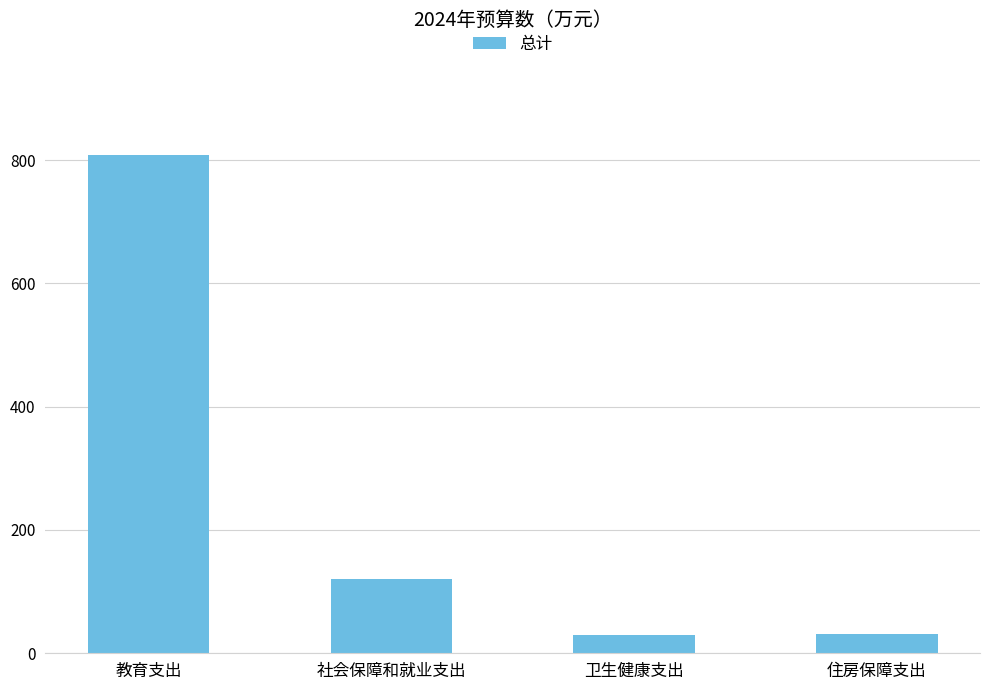

What is the difference between the values at 教育支出 and 社会保障和就业支出?

687.6